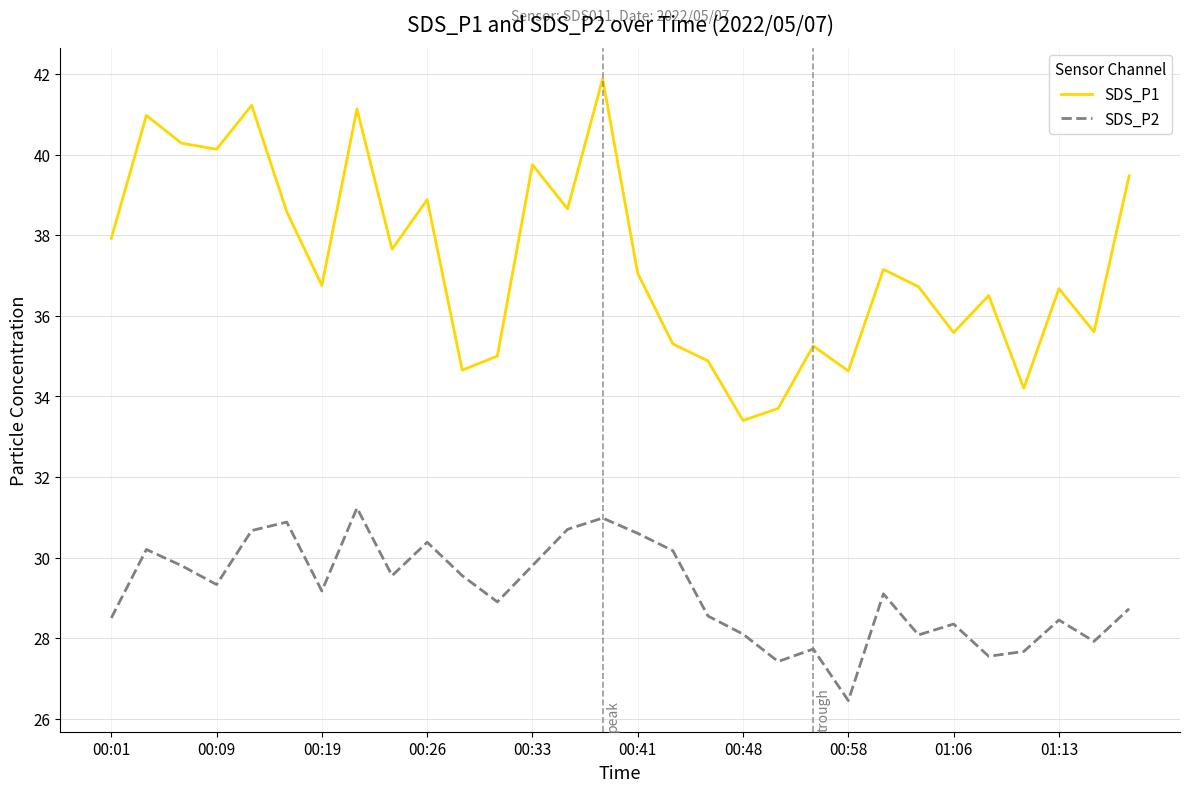

List the series in order of their overall mean, highest first.

SDS_P1, SDS_P2